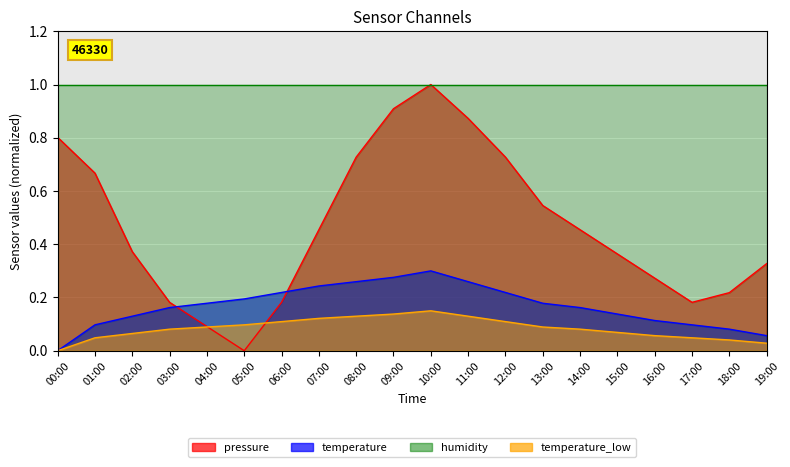

Between 09:00 and 19:00, which series saw the biggest shift?

pressure